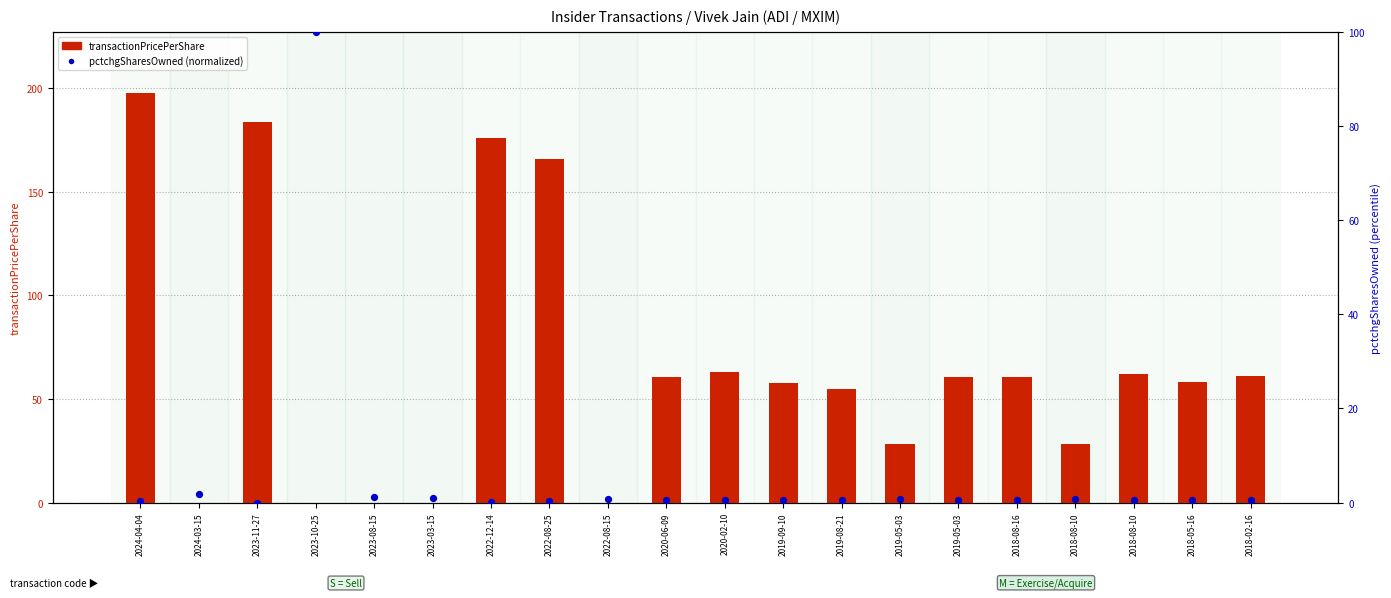

What are all the series names shown in the legend?

transactionPricePerShare, pctchgSharesOwned (norm %)